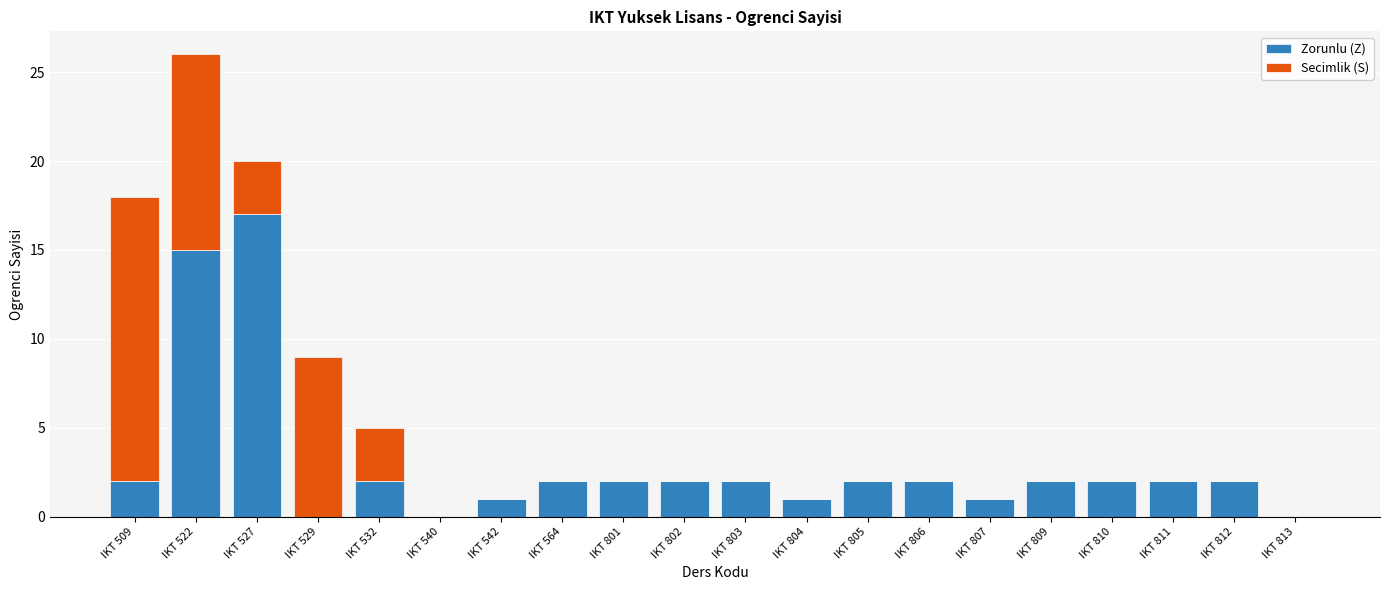

What is the sum of all Zorunlu (Z) values?

59